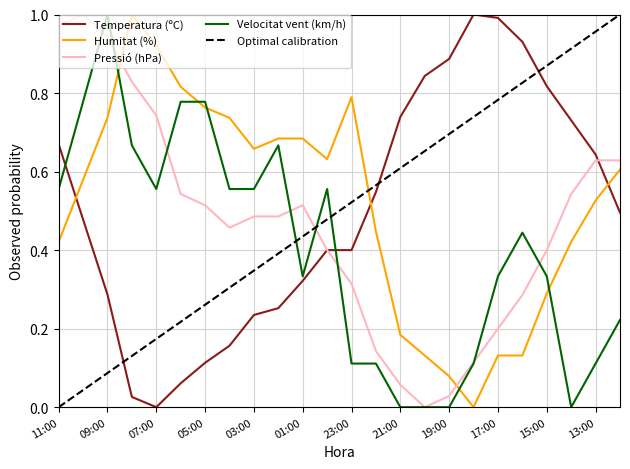

Reading left to right, transcribe all the data shown in this chart.

Temperatura (ºC): 11:00=0.7	10:00=0.5	09:00=0.3	08:00=0.0	07:00=0.0	06:00=0.1	05:00=0.1	04:00=0.2	03:00=0.2	02:00=0.3	01:00=0.3	00:00=0.4	23:00=0.4	22:00=0.5	21:00=0.7	20:00=0.8	19:00=0.9	18:00=1.0	17:00=1.0	16:00=0.9	15:00=0.8	14:00=0.7	13:00=0.6	12:00=0.5
Humitat (%): 11:00=0.4	10:00=0.6	09:00=0.7	08:00=1.0	07:00=0.9	06:00=0.8	05:00=0.8	04:00=0.7	03:00=0.7	02:00=0.7	01:00=0.7	00:00=0.6	23:00=0.8	22:00=0.4	21:00=0.2	20:00=0.1	19:00=0.1	18:00=0.0	17:00=0.1	16:00=0.1	15:00=0.3	14:00=0.4	13:00=0.5	12:00=0.6
Pressio (hPa) norm: 11:00=1.0	10:00=1.0	09:00=0.9	08:00=0.8	07:00=0.7	06:00=0.5	05:00=0.5	04:00=0.5	03:00=0.5	02:00=0.5	01:00=0.5	00:00=0.4	23:00=0.3	22:00=0.1	21:00=0.1	20:00=0.0	19:00=0.0	18:00=0.1	17:00=0.2	16:00=0.3	15:00=0.4	14:00=0.5	13:00=0.6	12:00=0.6
Velocitat vent (km/h): 11:00=0.6	10:00=0.8	09:00=1.0	08:00=0.7	07:00=0.6	06:00=0.8	05:00=0.8	04:00=0.6	03:00=0.6	02:00=0.7	01:00=0.3	00:00=0.6	23:00=0.1	22:00=0.1	21:00=0.0	20:00=0.0	19:00=0.0	18:00=0.1	17:00=0.3	16:00=0.4	15:00=0.3	14:00=0.0	13:00=0.1	12:00=0.2